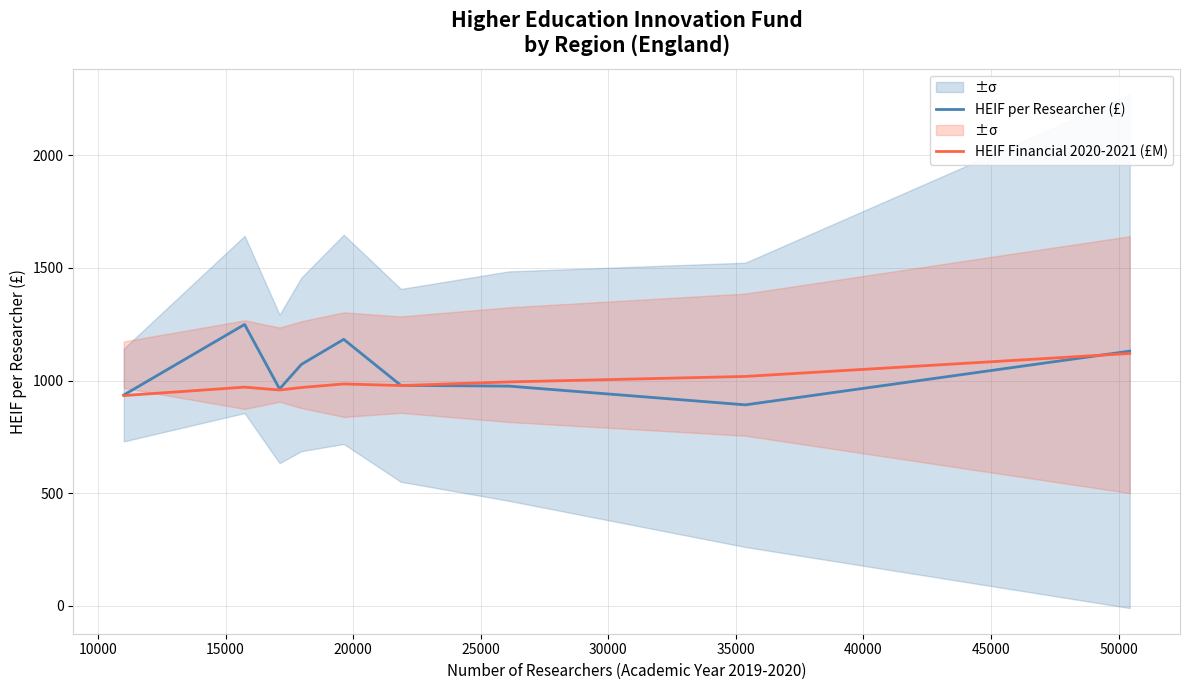

Reading right to left, list all the values displayed in this chart.

HEIF per Researcher (£): 1130.4	892.0	975.2	978.5	1182.7	1071.6	962.7	1248.9	935.8
HEIF Financial 2020-2021 (£M): 1120.0	1018.2	993.8	977.6	984.9	969.0	957.9	970.7	933.2